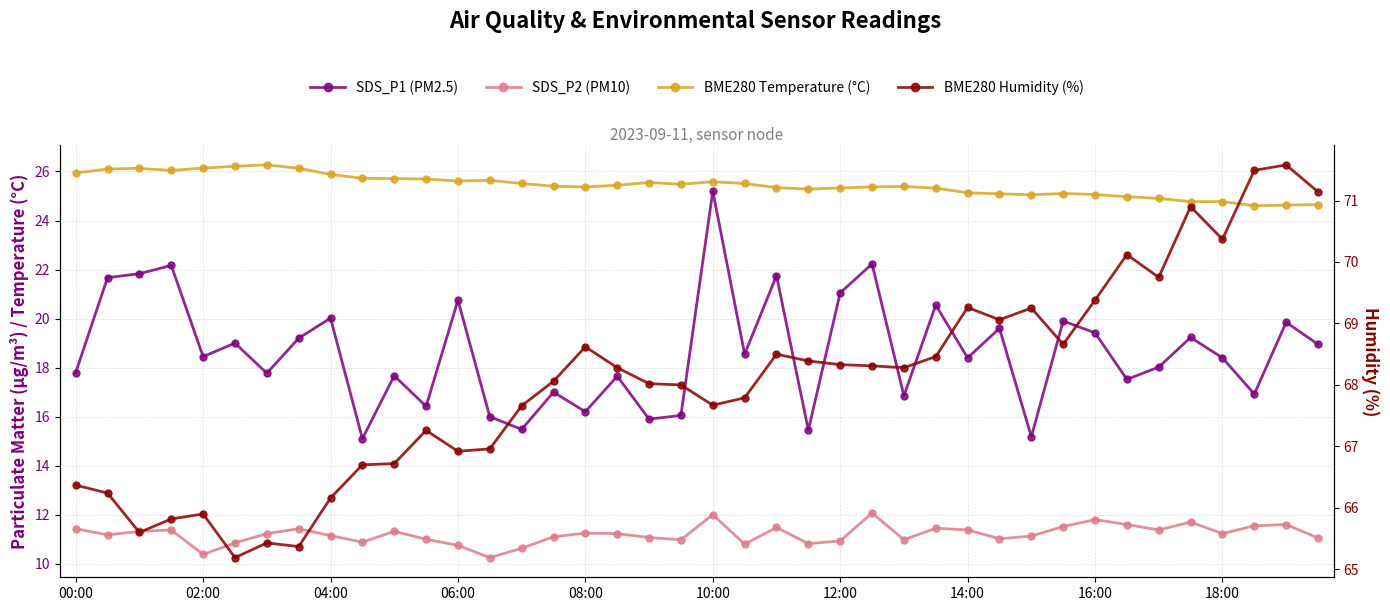

Does the chart display data point markers on the line(s)?

Yes